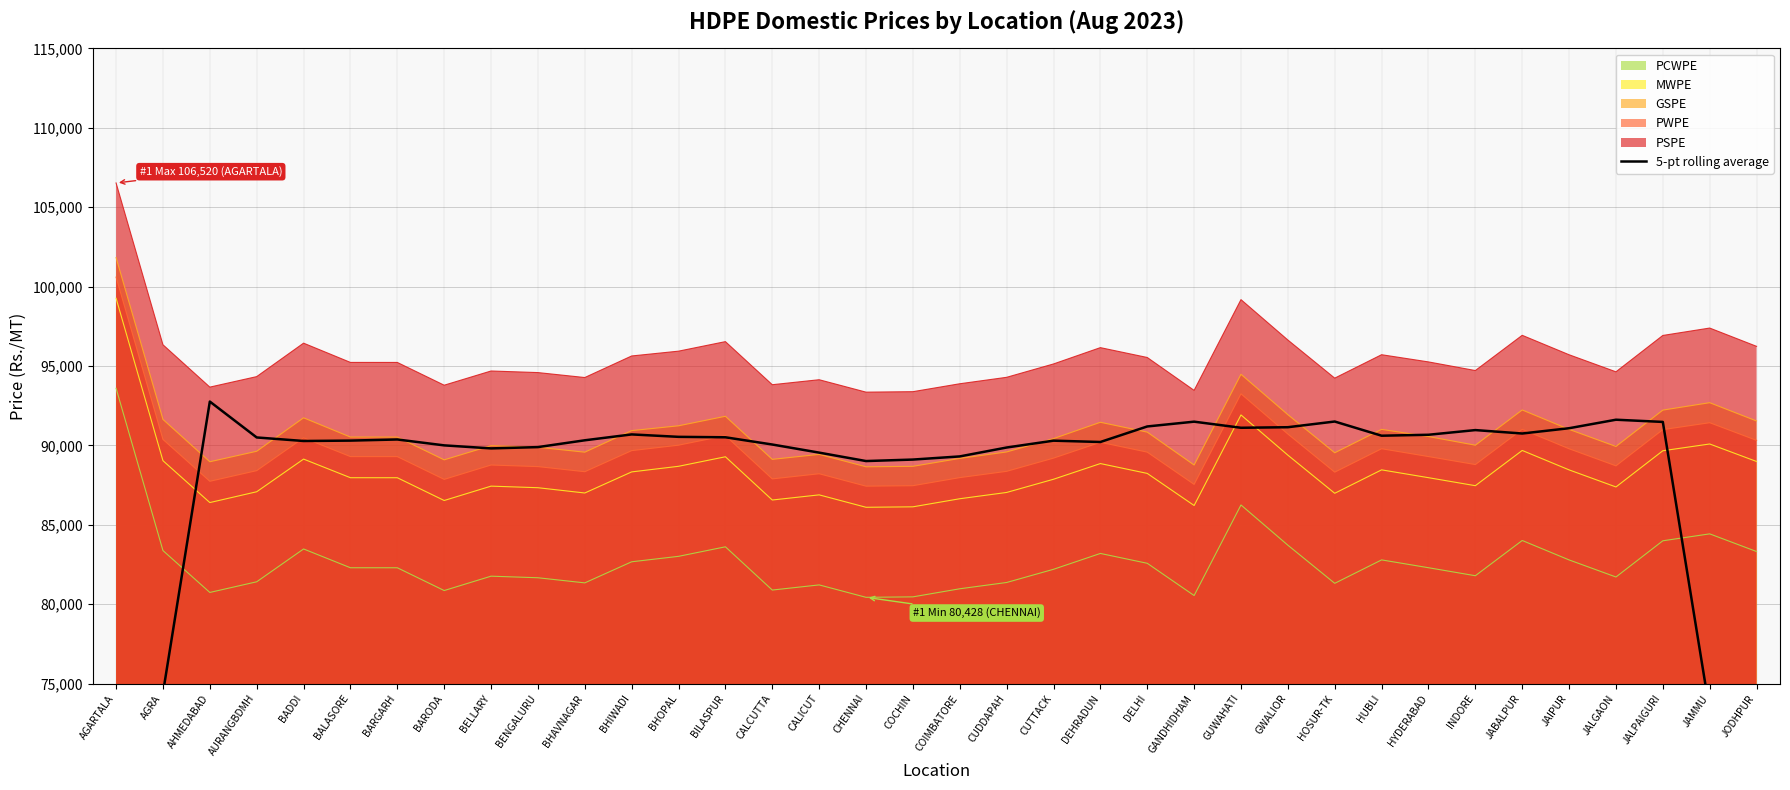

What is the difference between the second highest and second lowest values?

35128.6